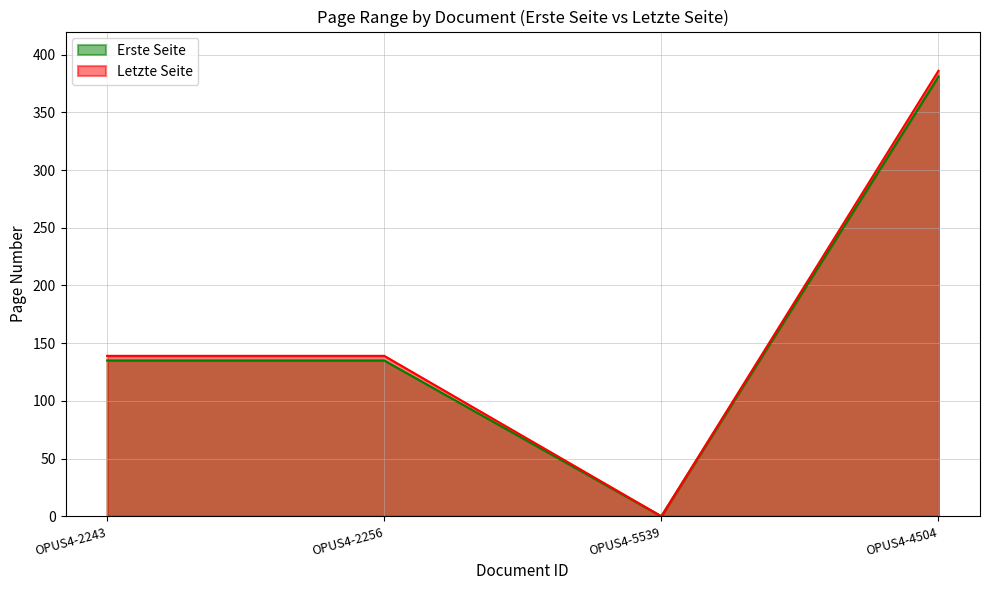

Count the number of categories in the chart.

4